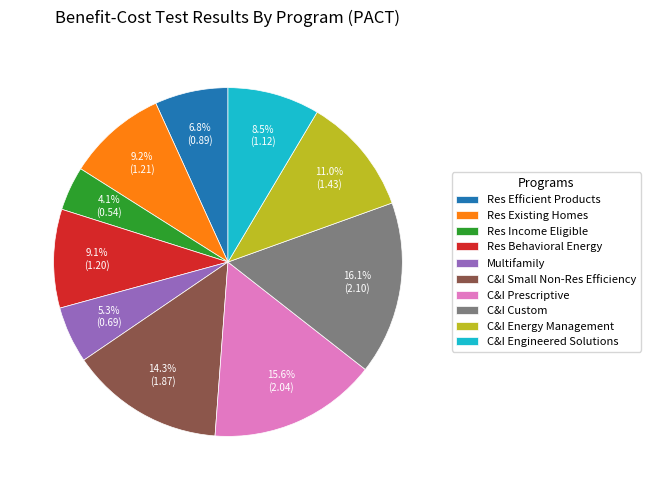

What percentage is the Multifamily slice, to the nearest percent?

5%